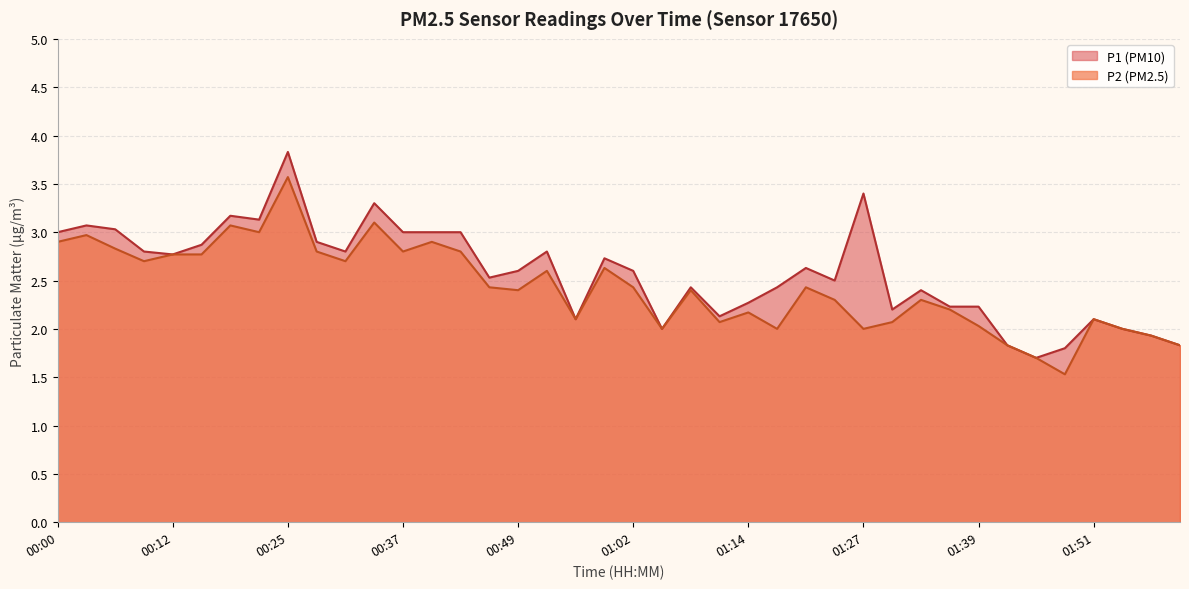

How many lines are shown in the chart?

2